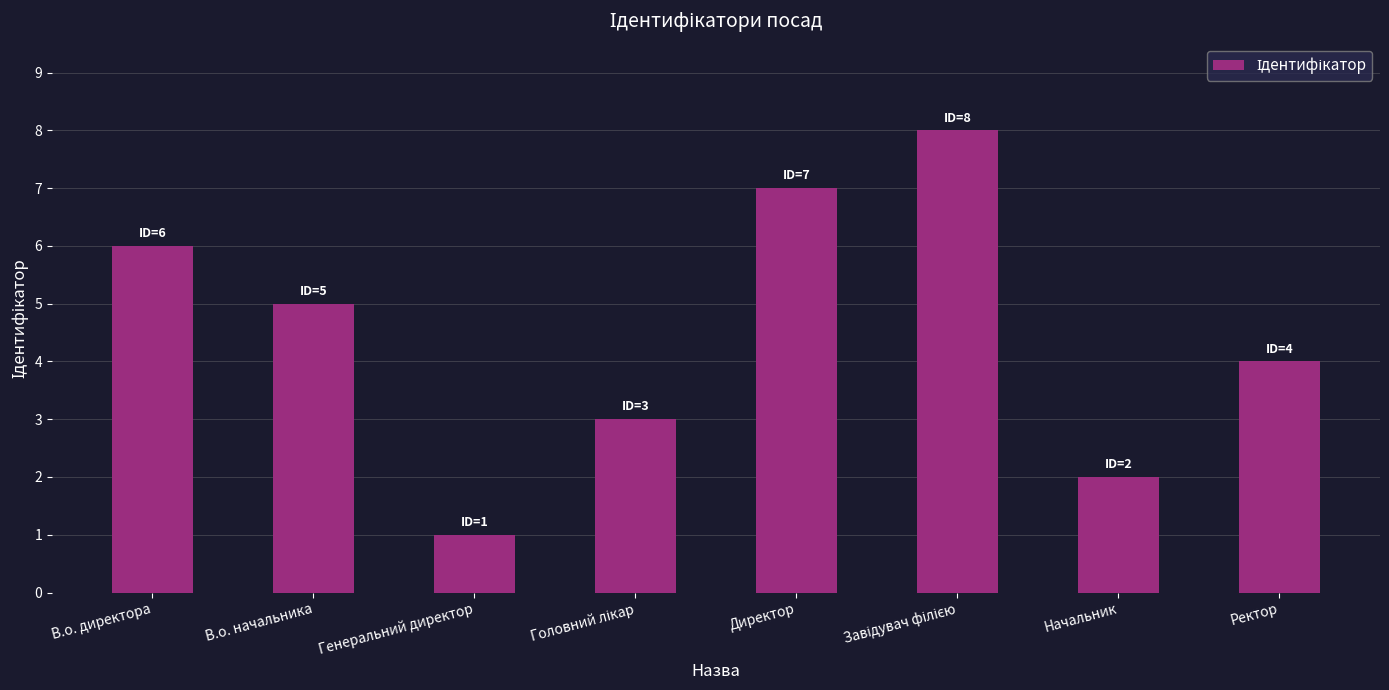

What is the label of the 8th bar from the left?

Ректор